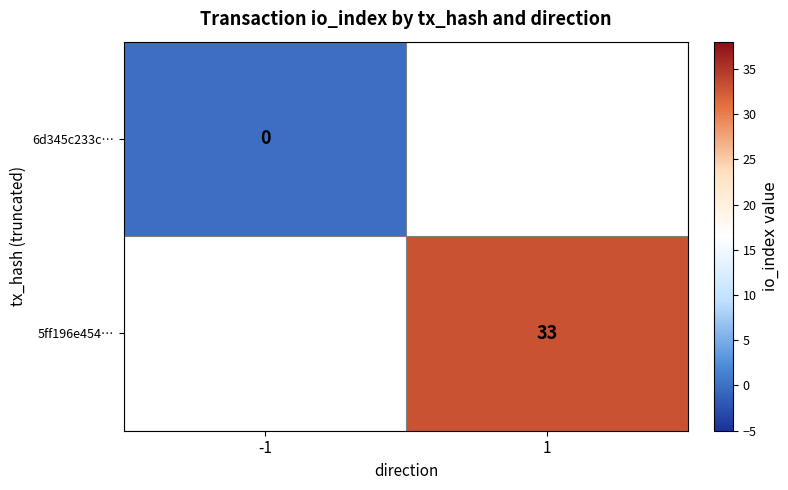

Which series has the largest range (max minus min)?

6d345c233c…